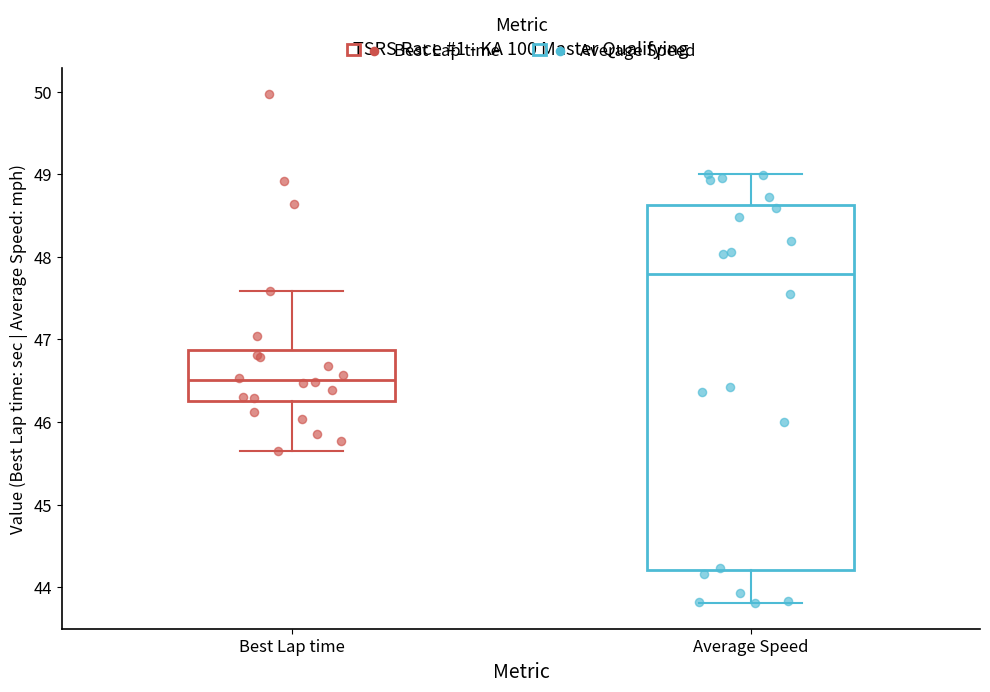

Reading left to right, transcribe this box plot: for each box, give where its median line is, the range the box spans, and where its two whiskers end, as read against the y-axis. The values are not printed on the chart, so give them approximately, as read against the axis.

Best Lap time: median 46.5, box 46.3 to 46.9, whiskers 45.7 to 47.6
Average Speed: median 47.8, box 44.2 to 48.6, whiskers 43.8 to 49.0